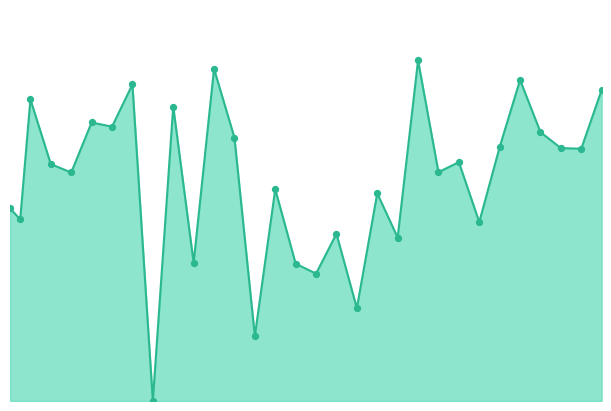

Is this an area chart (filled region under the line)?

Yes